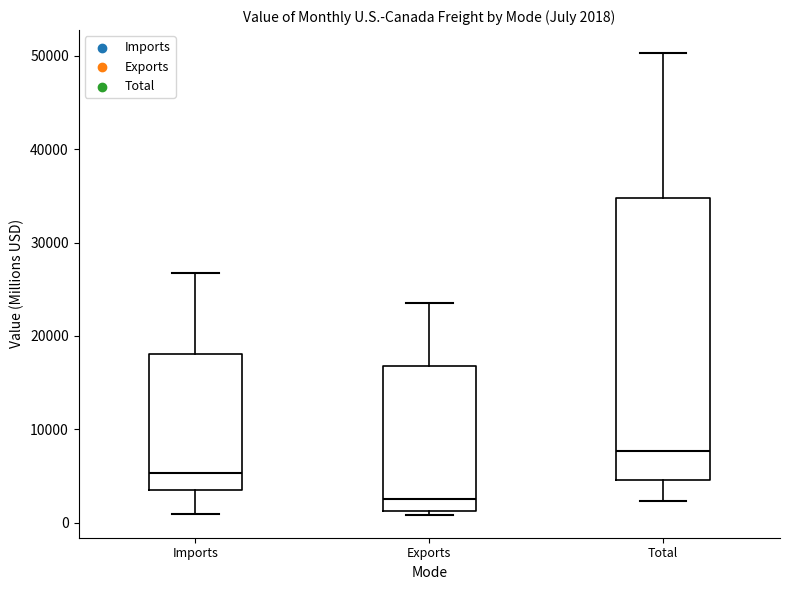

Which box is the tallest, from its lower edge to its upper edge?

Total